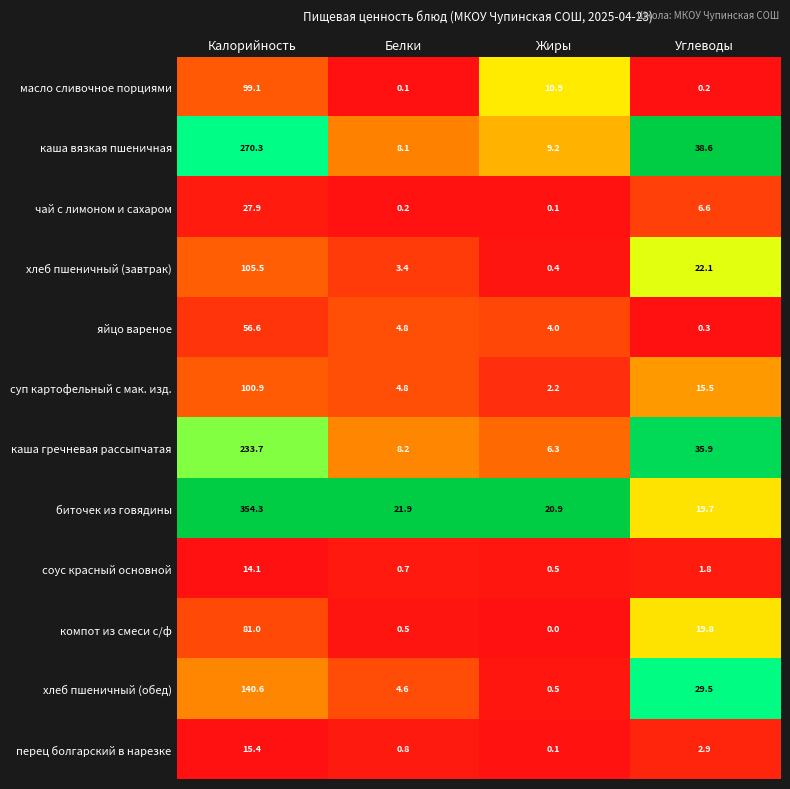

The каша вязкая пшеничная series shows 10.7 at Белки. True or false?

False